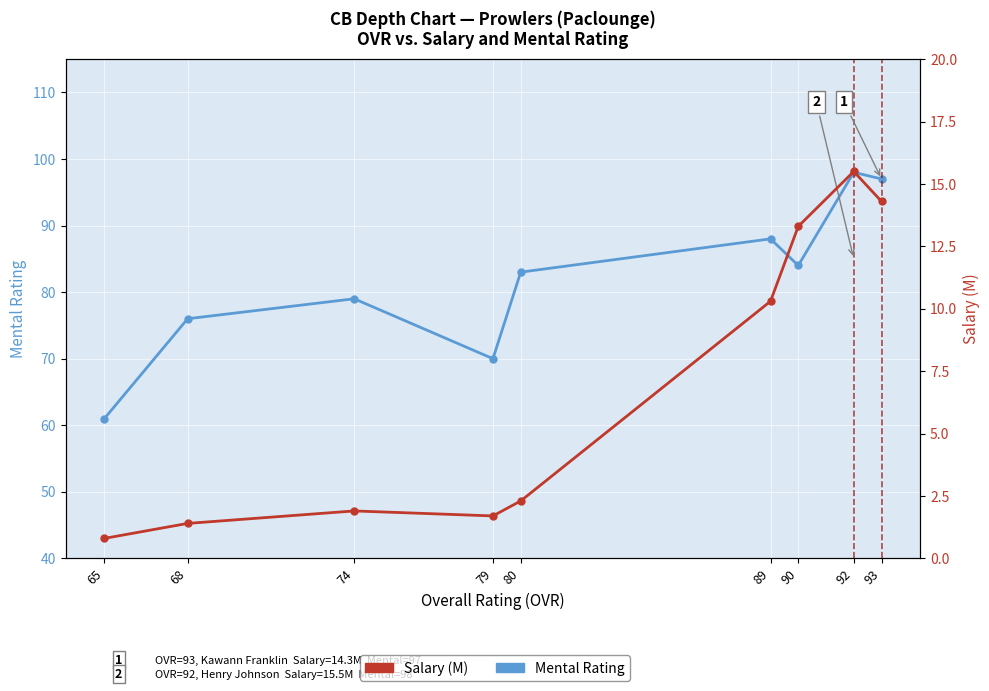

What is the sum of all Mental Rating values?

736.0